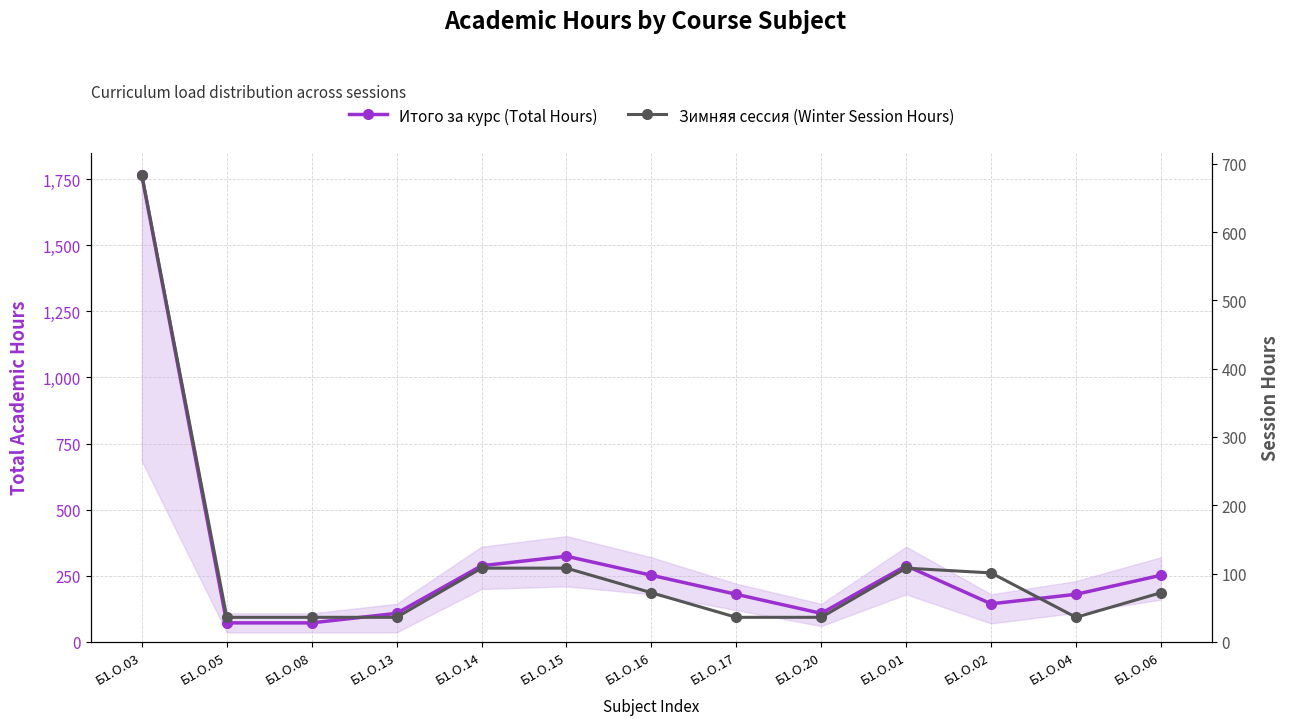

Which category has the lowest value in the Итого за курс (Total Hours) series?

Б1.О.05